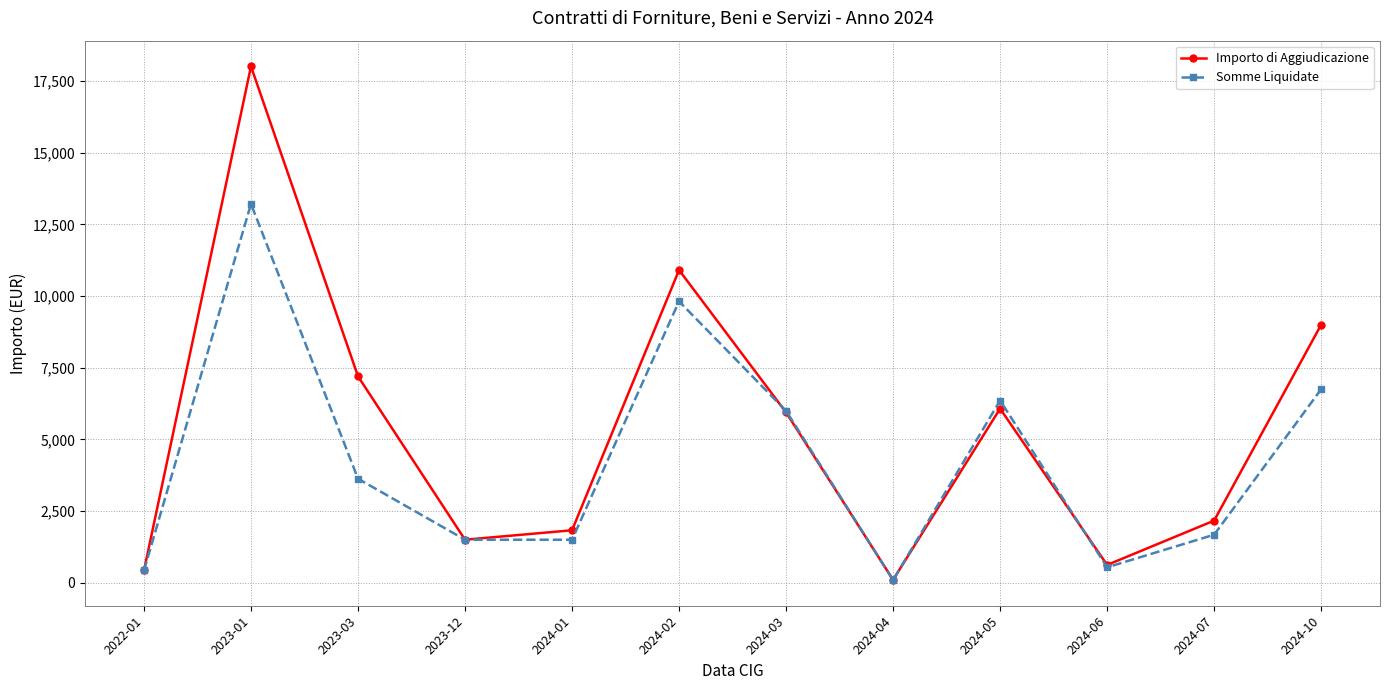

Between 2023-03 and 2024-04, which series saw the biggest shift?

Importo di Aggiudicazione